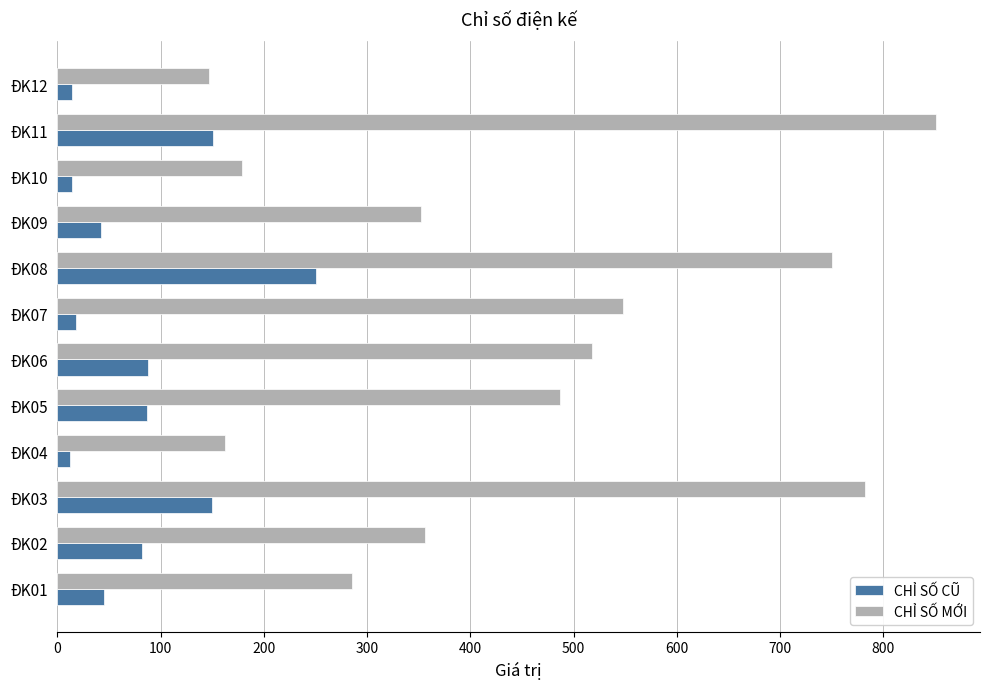

What is the lowest value of the CHỈ SỐ MỚI series?

147